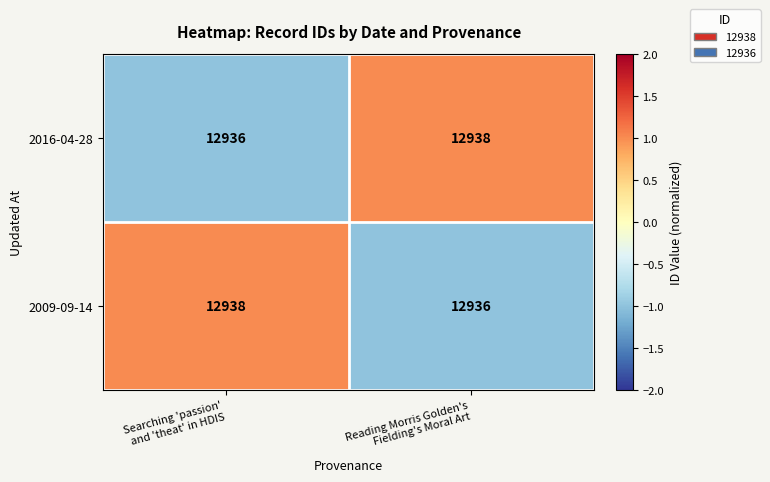

What is the sum of all 2016-04-28 values?

25874